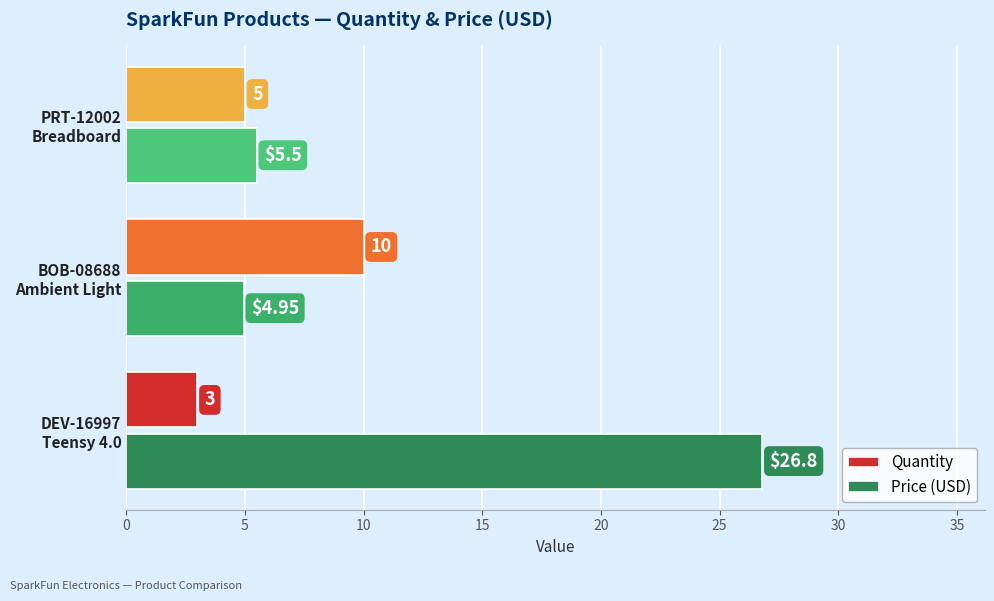

Which series has the largest range (max minus min)?

Price (USD)